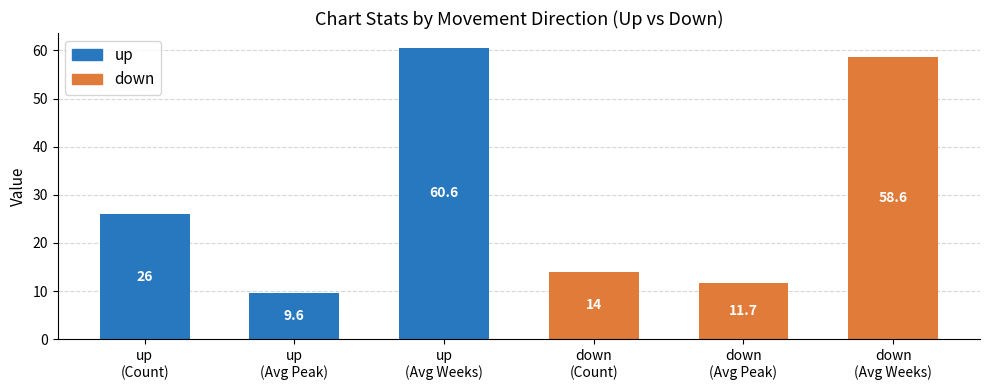

What is the difference between the maximum and minimum values?

51.0